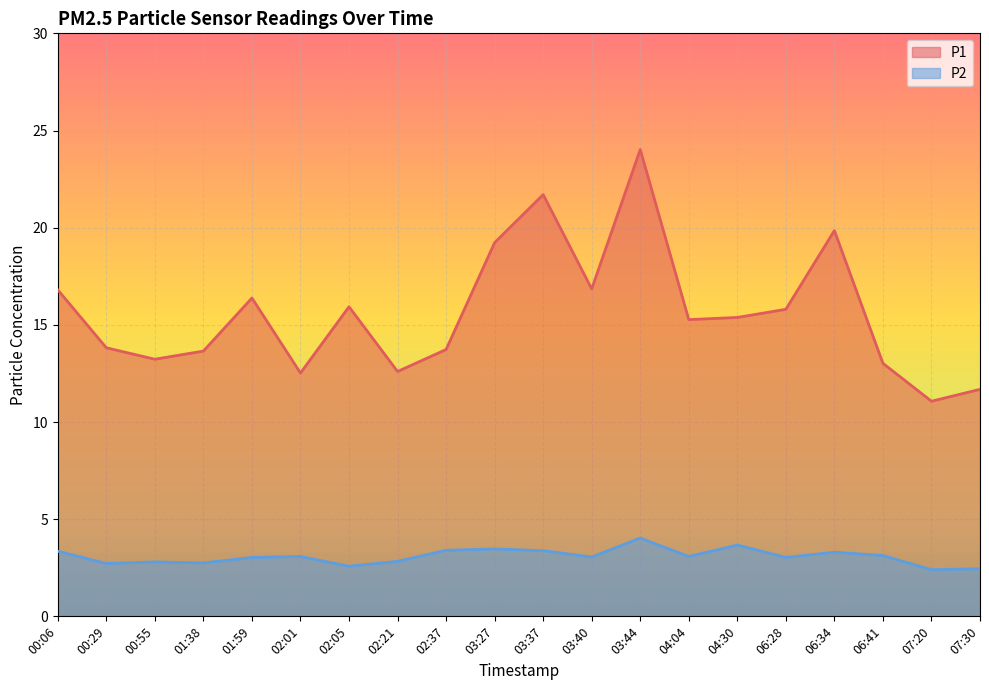

List the series in order of their peak value, highest first.

P1, P2